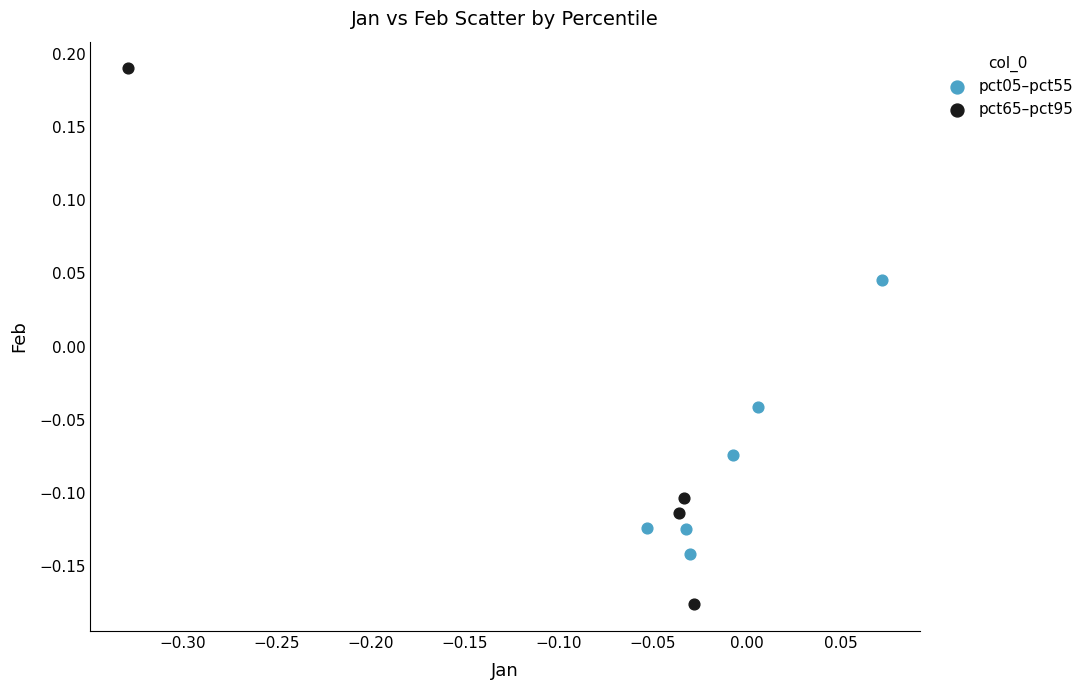

Which series reaches the minimum Y coordinate?

pct65–pct95